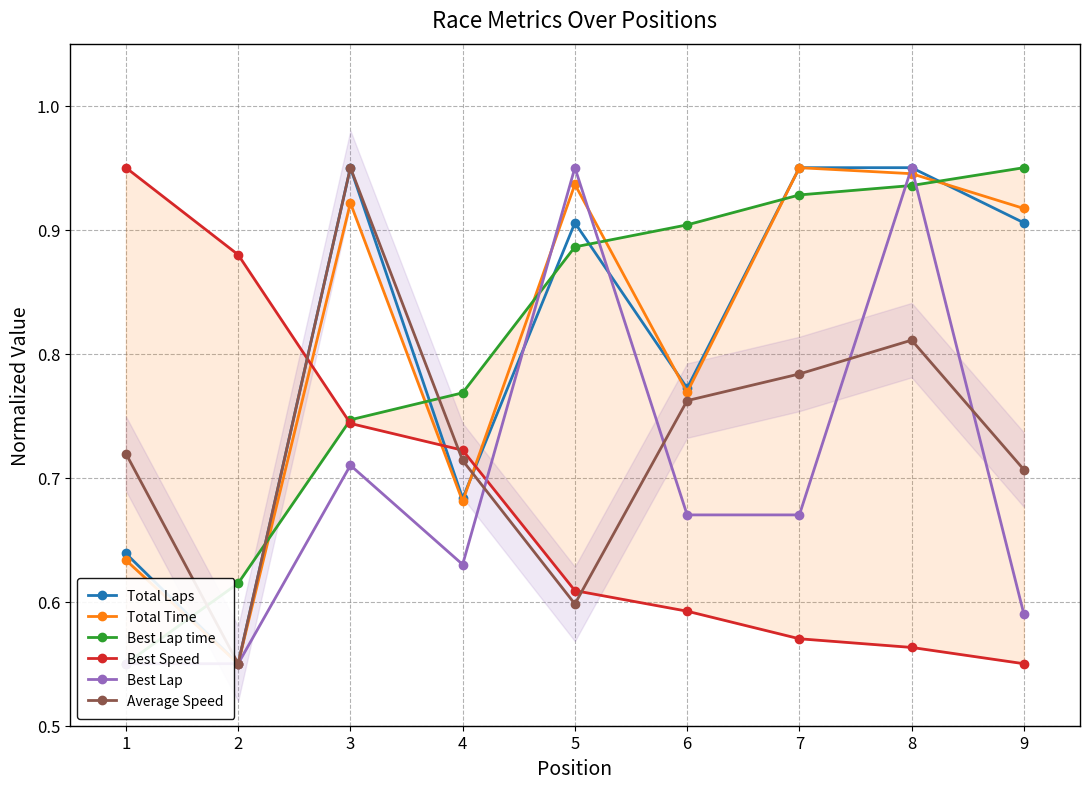

How many lines are shown in the chart?

6